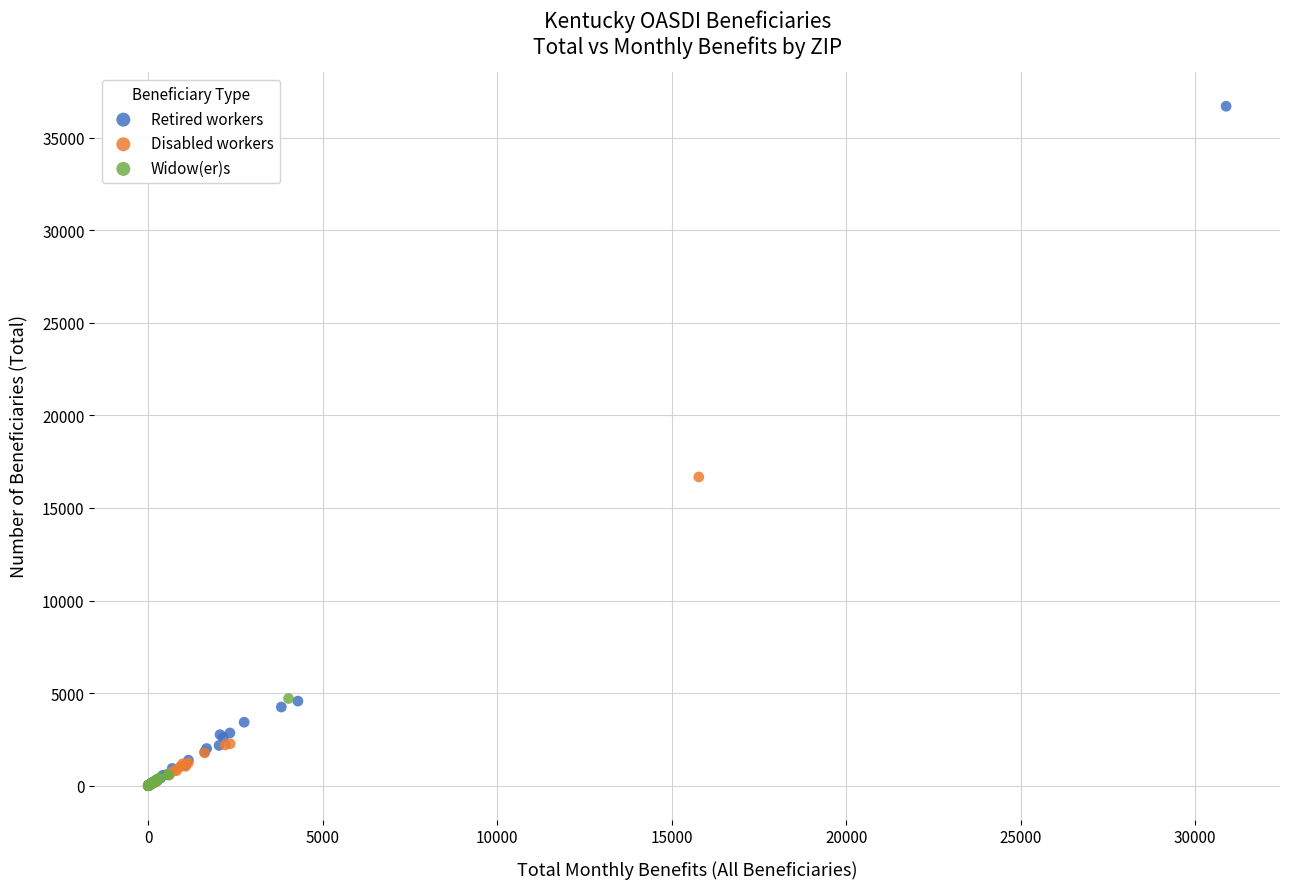

Which series contains the highest Y value?

Retired workers